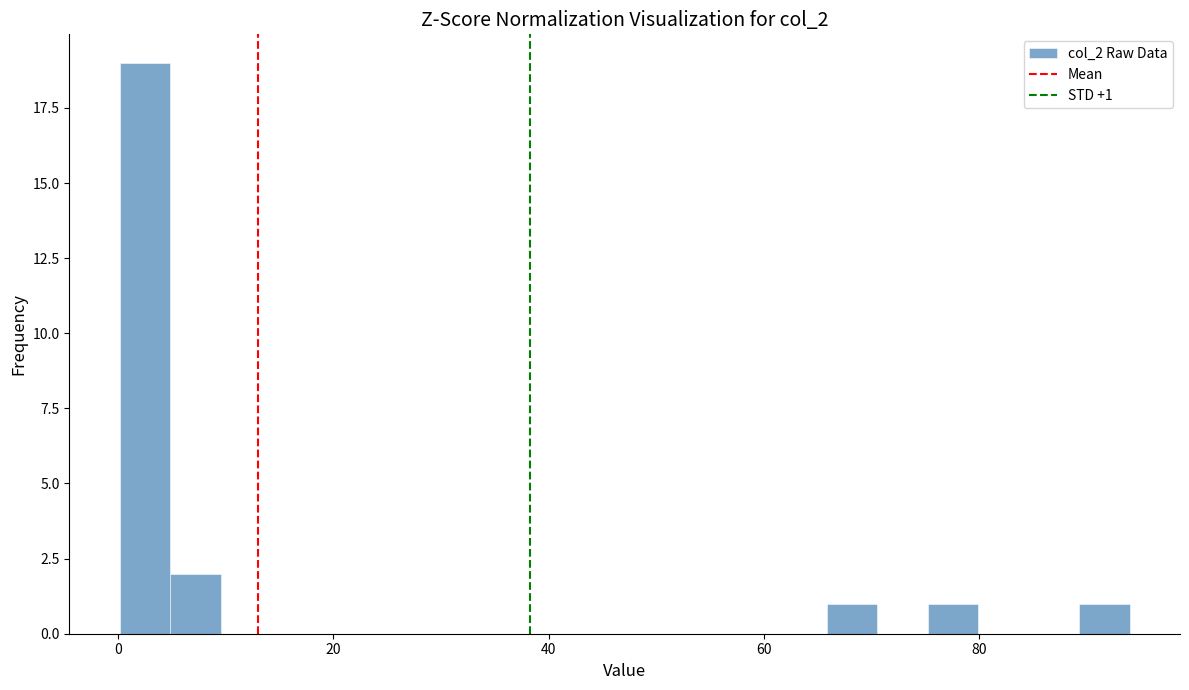

Read against the x-axis, roughly where is the centre of the tallest bar?

2